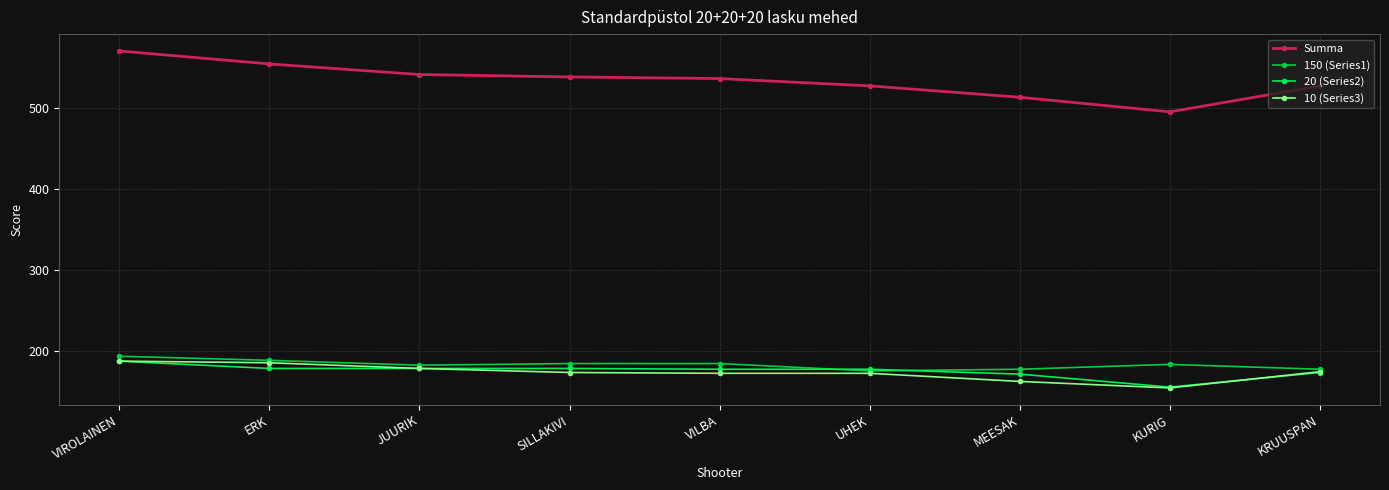

What position from the left is VILBA?

5